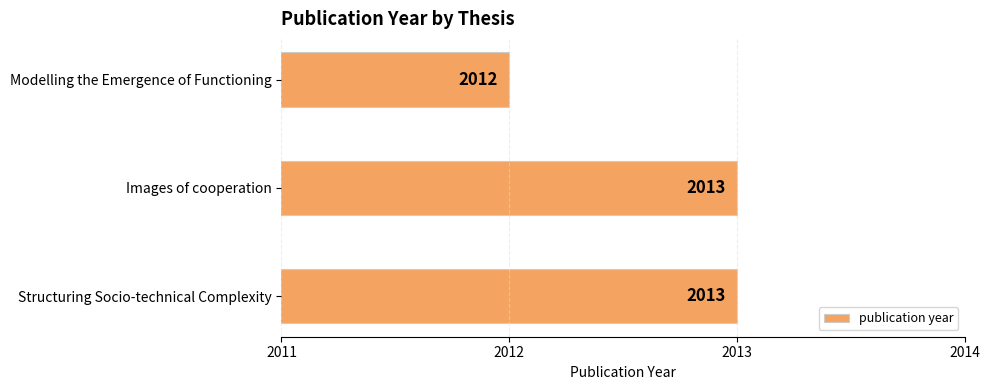

Approximately how many times larger is the value at Modelling the Emergence of Functioning compared to Structuring Socio-technical Complexity?

1.0